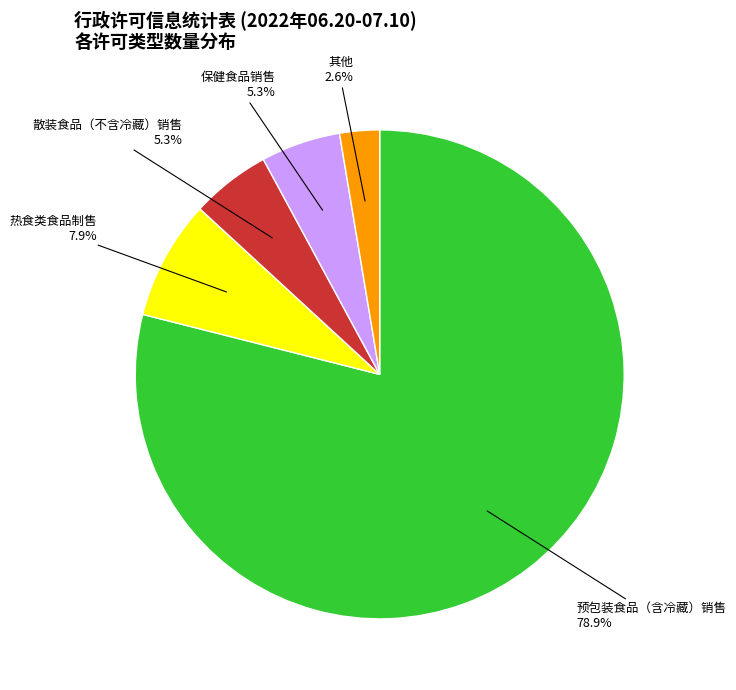

Is there a majority slice in this chart?

Yes